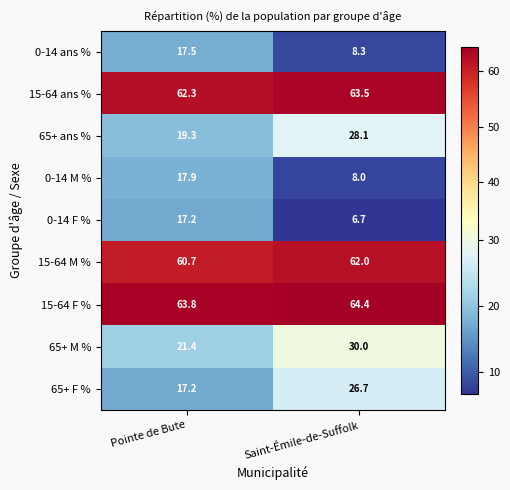

At how many categories does at least one series exceed 49?

2